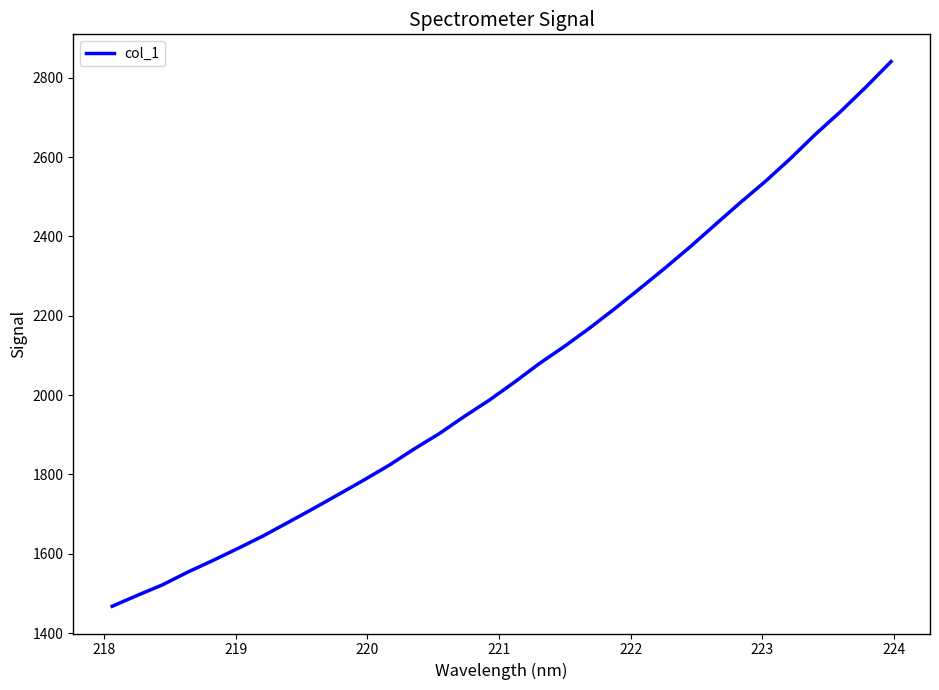

What is the minimum value shown in the chart?

1467.8